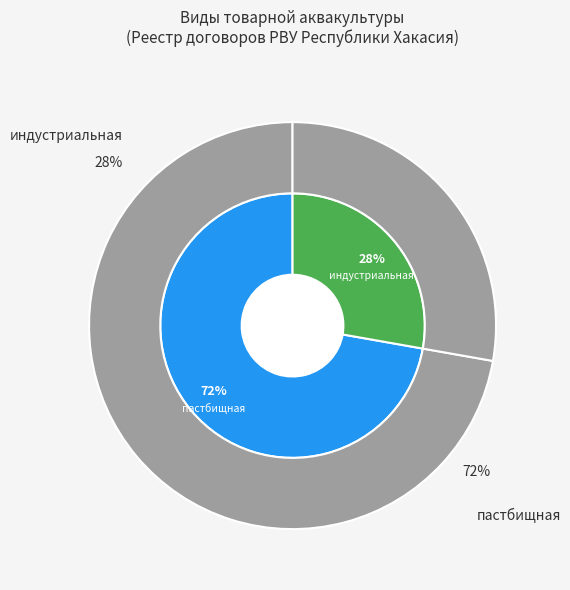

Which slice is the largest?

пастбищная